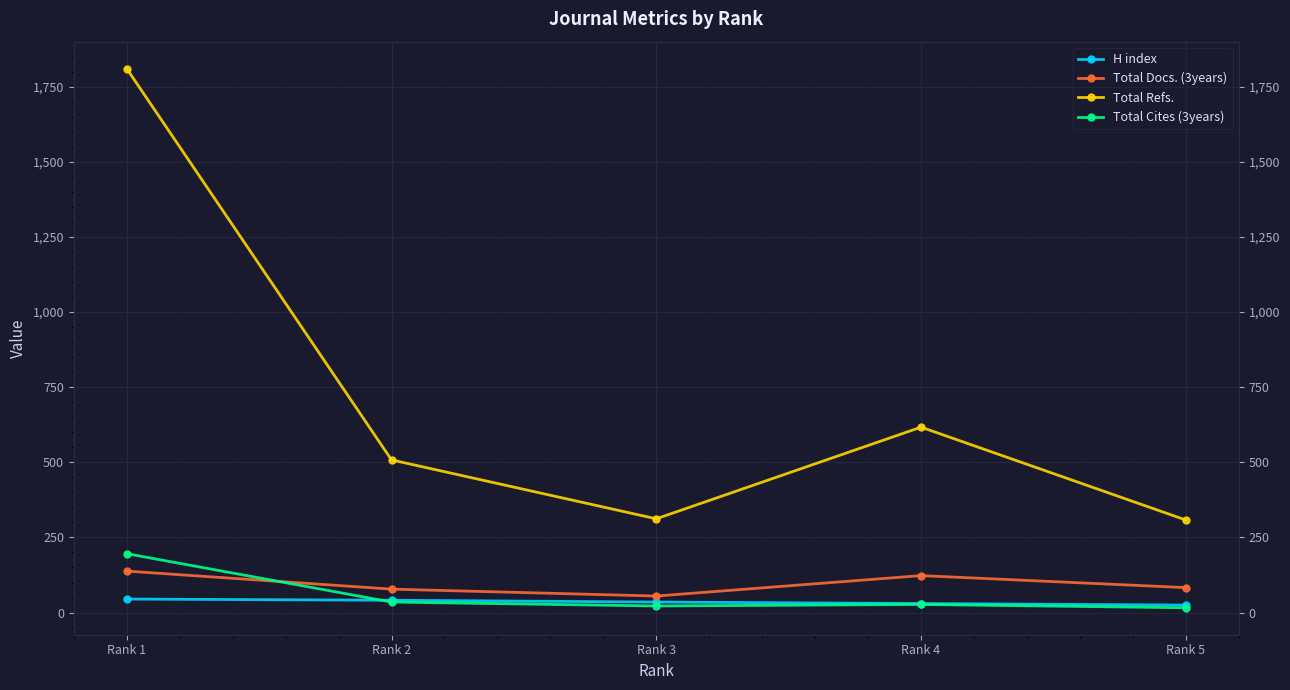

At which category is the sum across all series the highest?

Rank 1